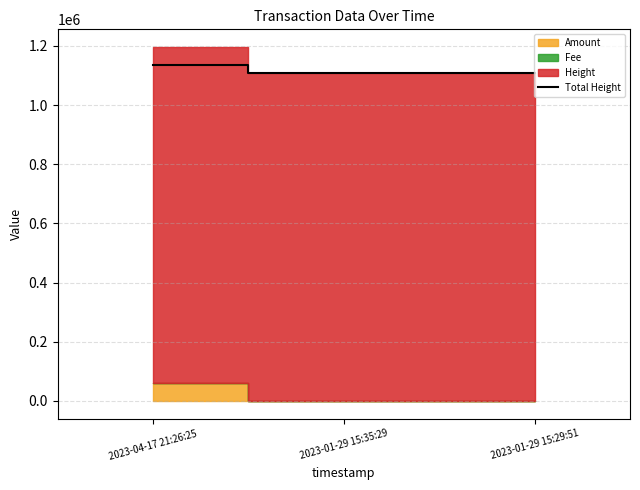

Count the number of categories in the chart.

3